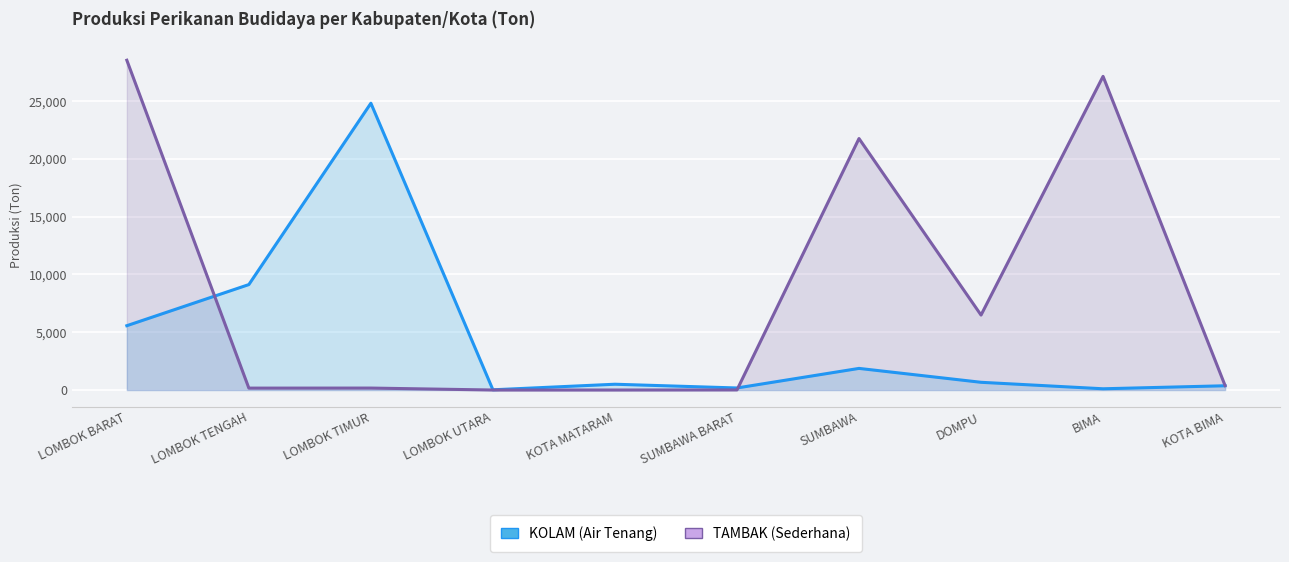

What is the difference between the maximum and minimum values in the KOLAM (Air Tenang) series?

24784.4